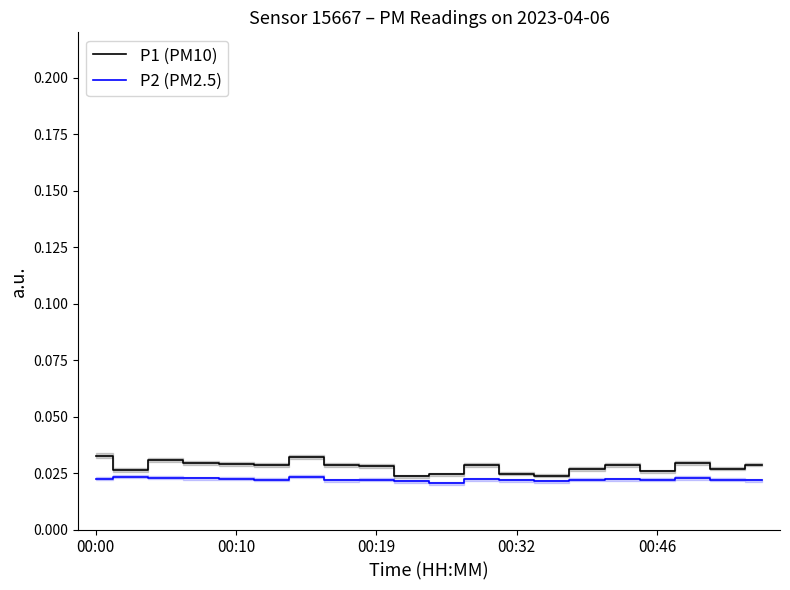

Is the value of P2 (PM2.5) at 12 greater than the value of P1 (PM10) at 11?

No